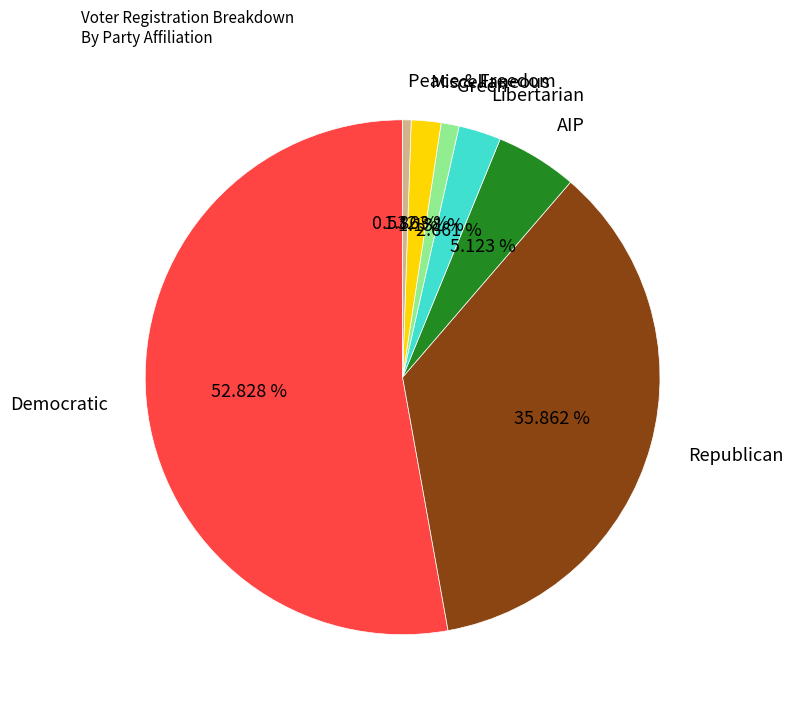

What is the largest slice in the pie chart?

Democratic